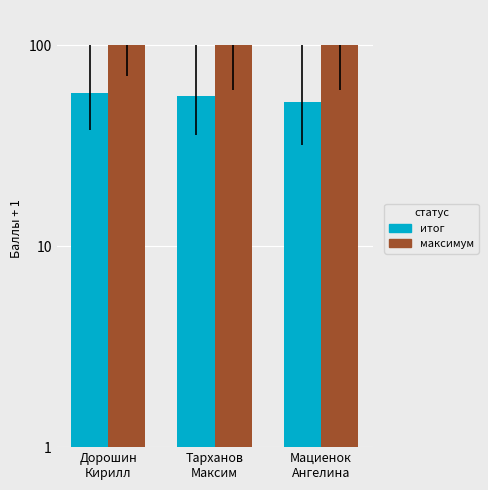

Reading left to right, list all the values displayed in this chart.

итог: Дорошин
Кирилл=58	Тарханов
Максим=56	Мациенок
Ангелина=52
максимум: Дорошин
Кирилл=100	Тарханов
Максим=100	Мациенок
Ангелина=100